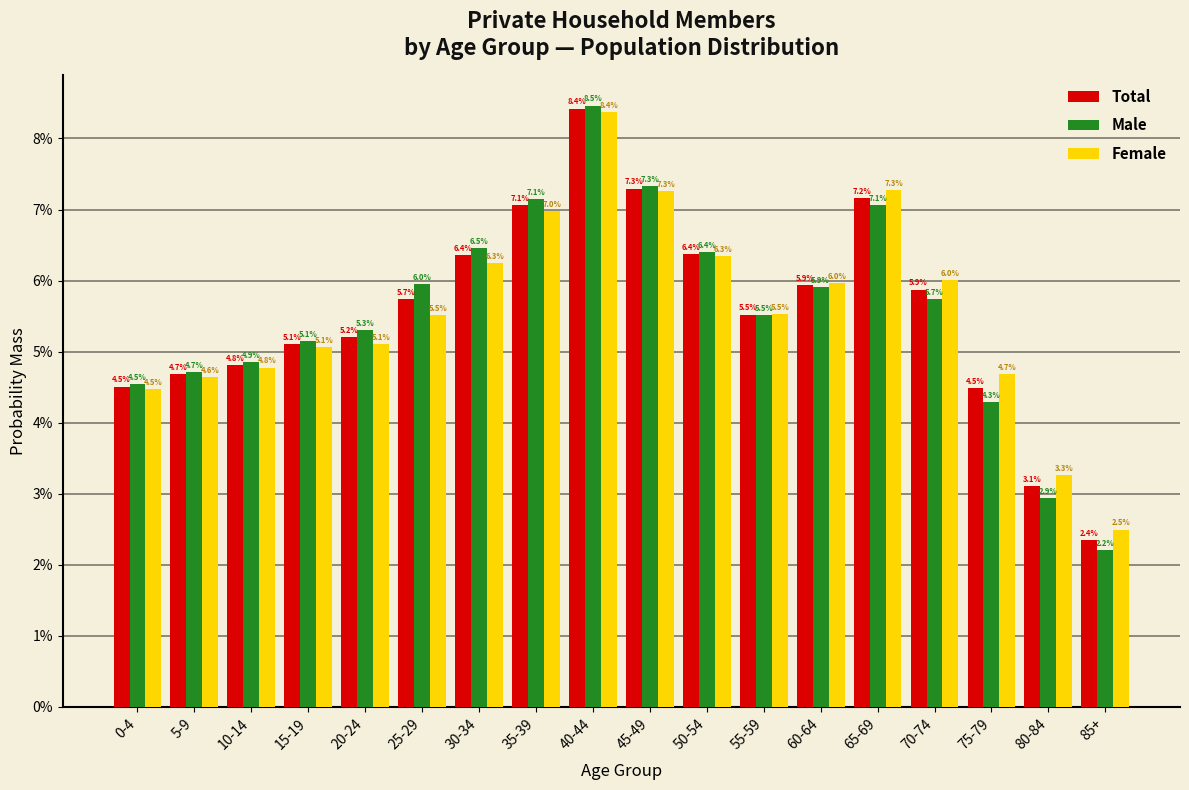

Does the chart contain stacked bars?

No